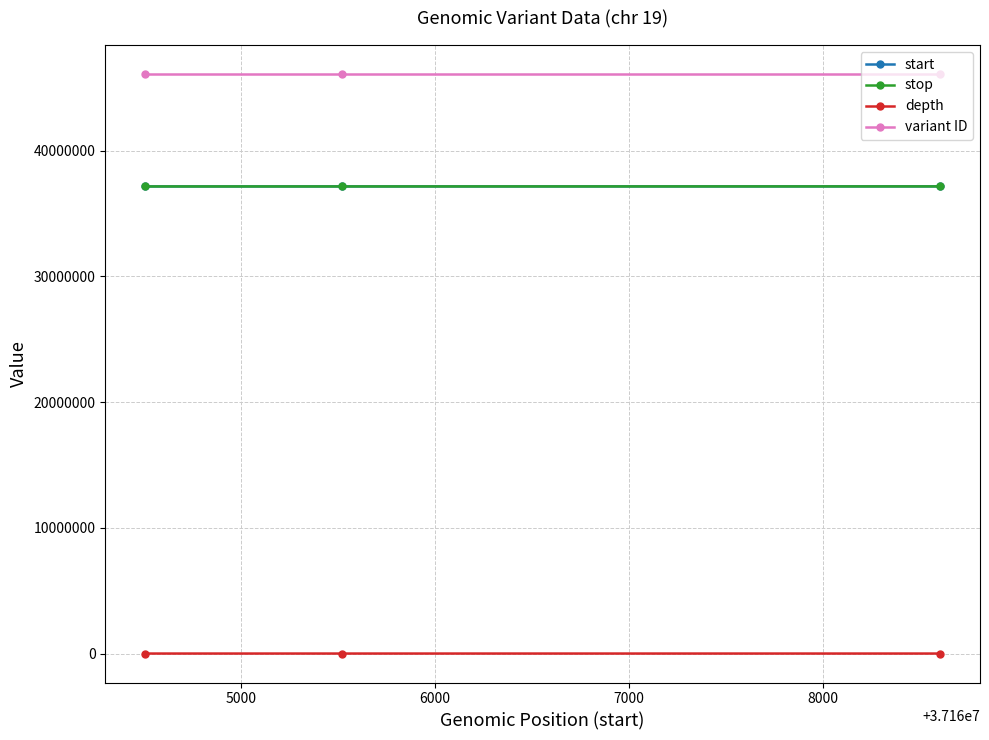

What is the value of the stop point at the 2nd from the left?

37165520